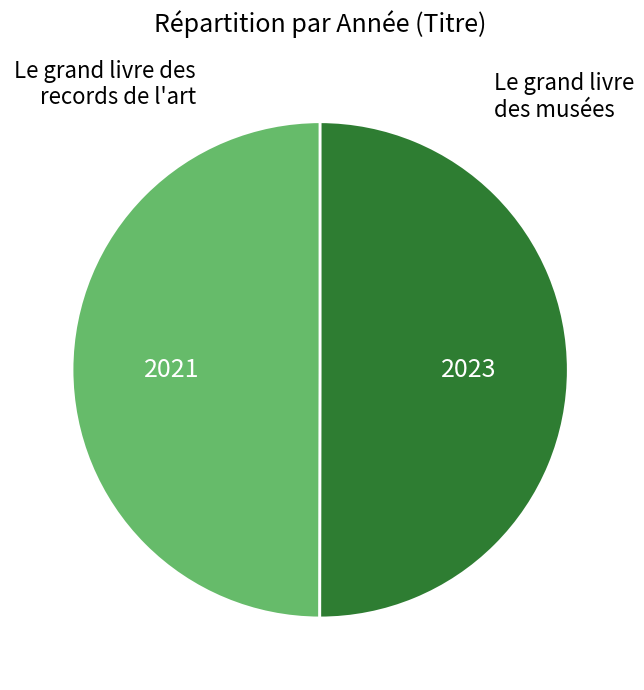

Combined, do Le grand livre des musées and Le grand livre des records de l'art account for over 50%?

Yes